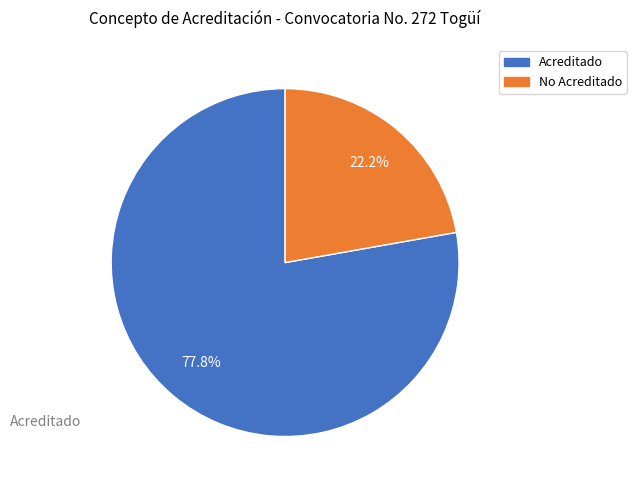

Count the number of slices in the pie.

2